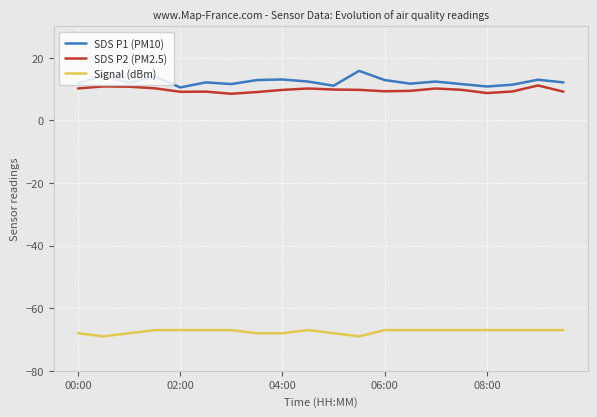

True or false: SDS P2 (PM2.5) and Signal (dBm) intersect in this chart.

False